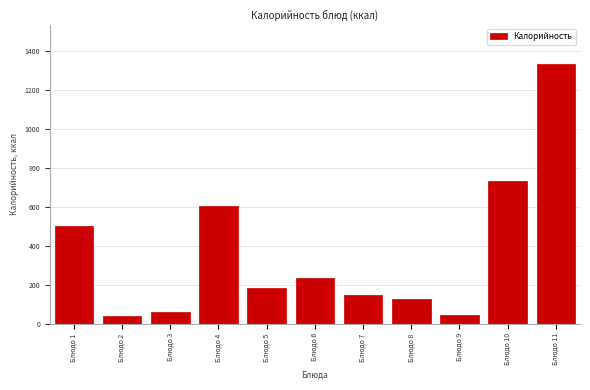

Is it true that the value at Блюдо 1 is 499.8?

True